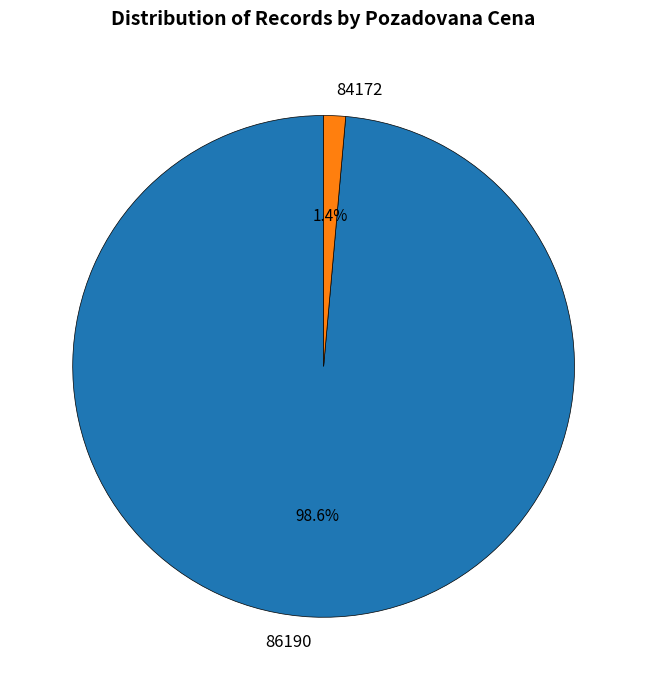

What is the smallest slice in the pie chart?

84172